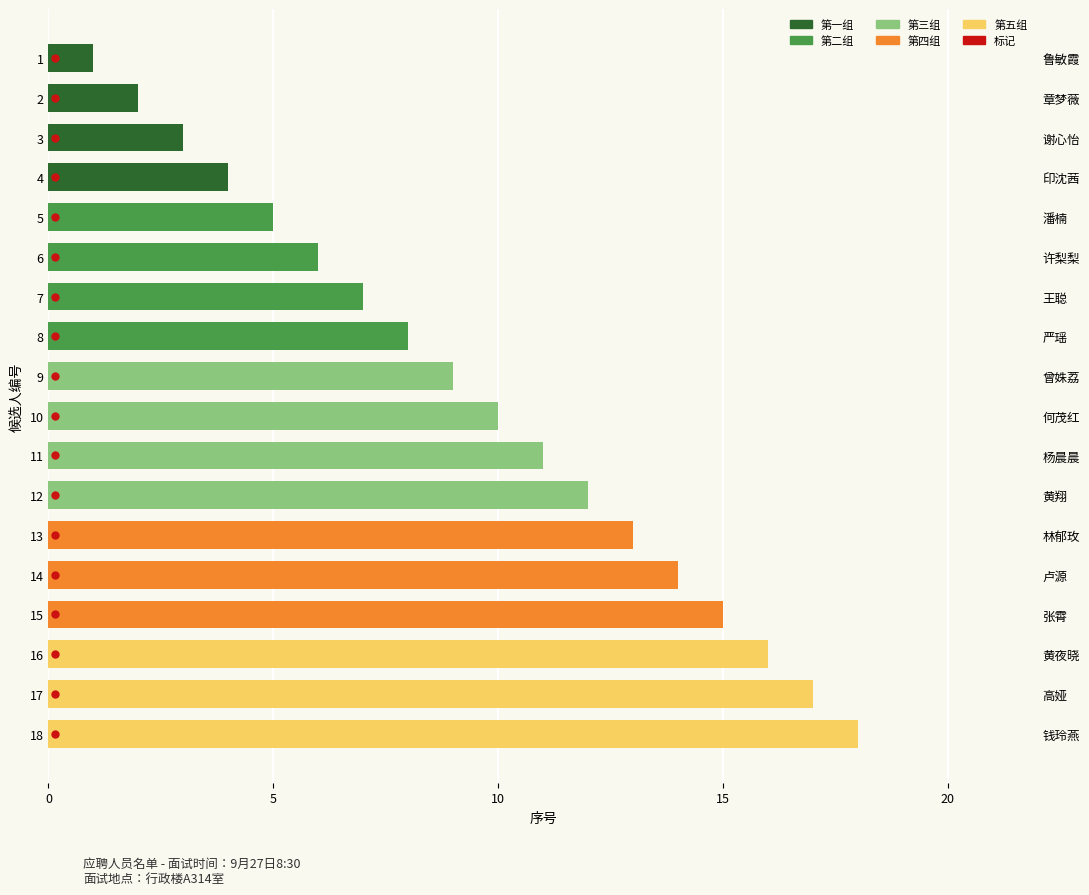

What is the average value?

10